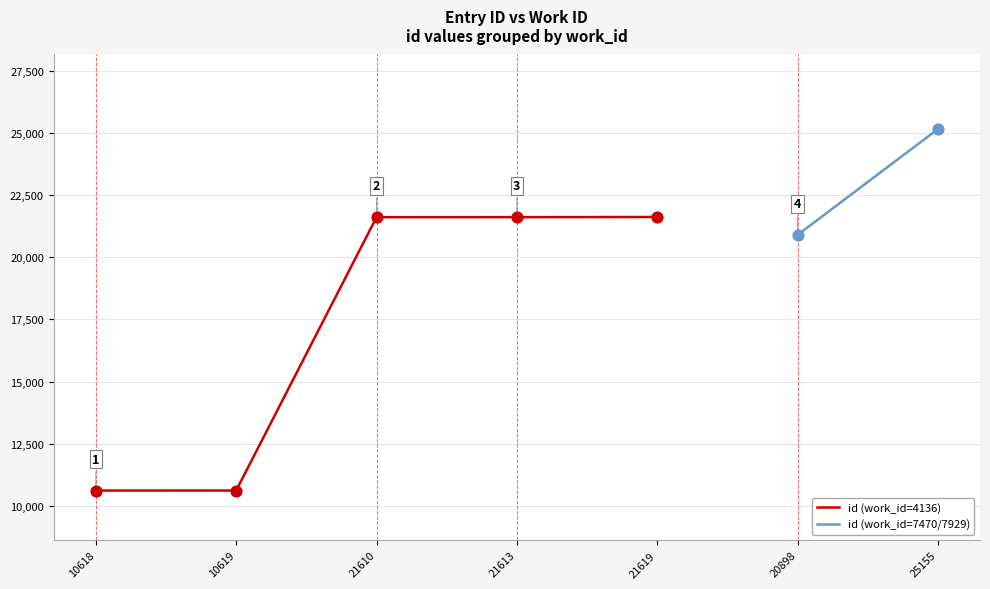

Which has a higher value, 21613 or 21610?

21613